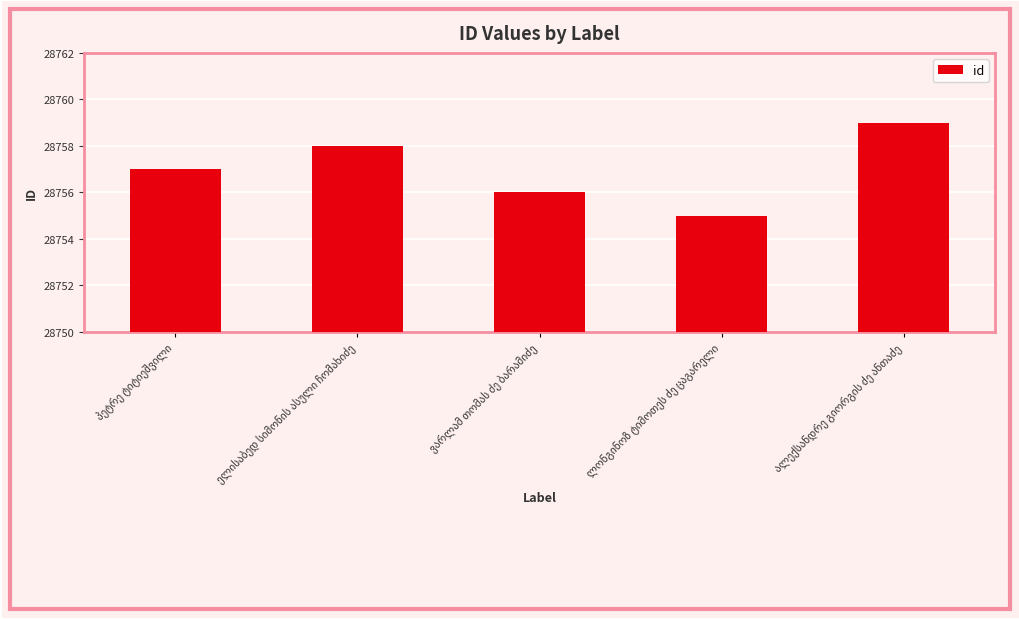

What is the sum of all values?

143785